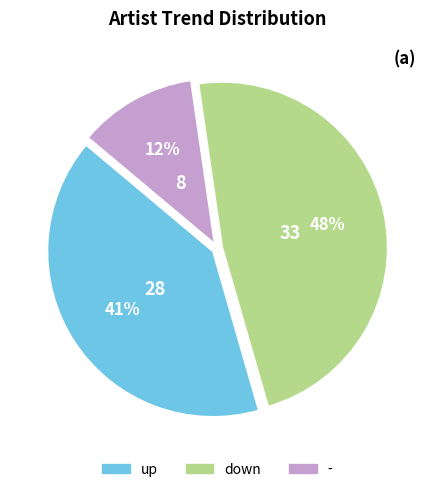

Combined, do - and up account for over 50%?

Yes